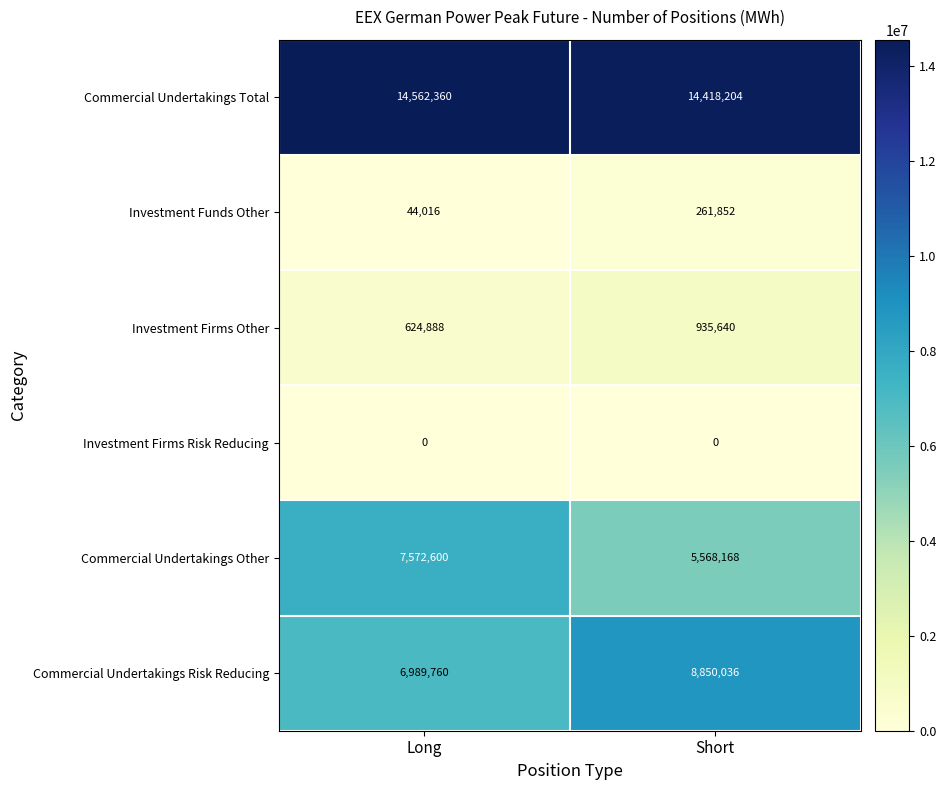

Reading left to right, what are all the values shown in this chart?

Commercial Undertakings Total: Long=14562360	Short=14418204
Investment Funds Other: Long=44016	Short=261852
Investment Firms Other: Long=624888	Short=935640
Investment Firms Risk Reducing: Long=0	Short=0
Commercial Undertakings Other: Long=7572600	Short=5568168
Commercial Undertakings Risk Reducing: Long=6989760	Short=8850036